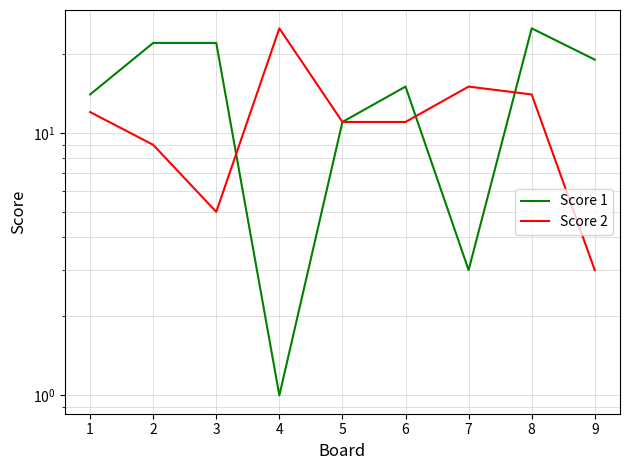

How many values in the Score 1 series are below 15?

4